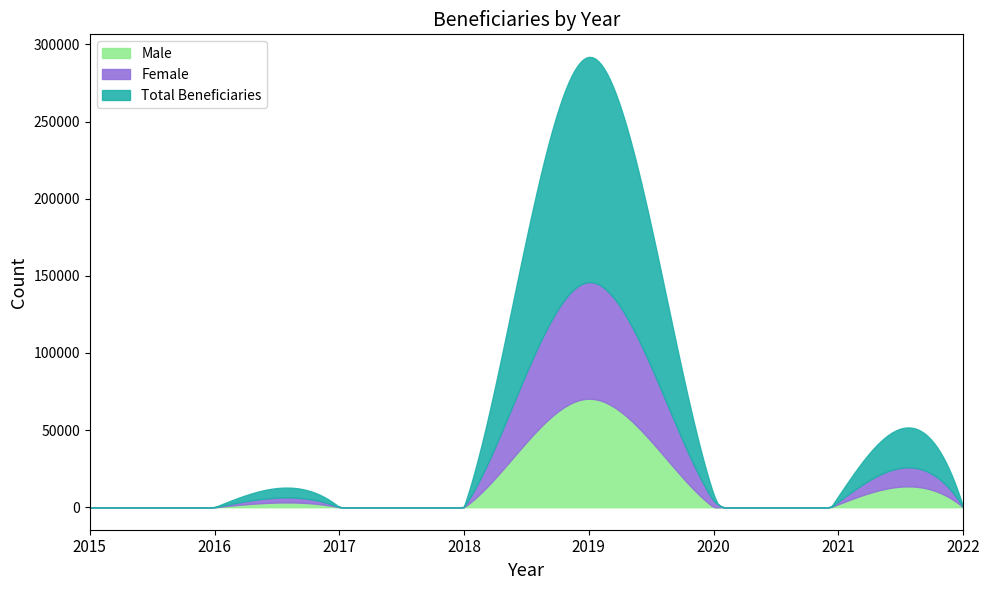

The value of Total Beneficiaries at 2022 is 54754. True or false?

False